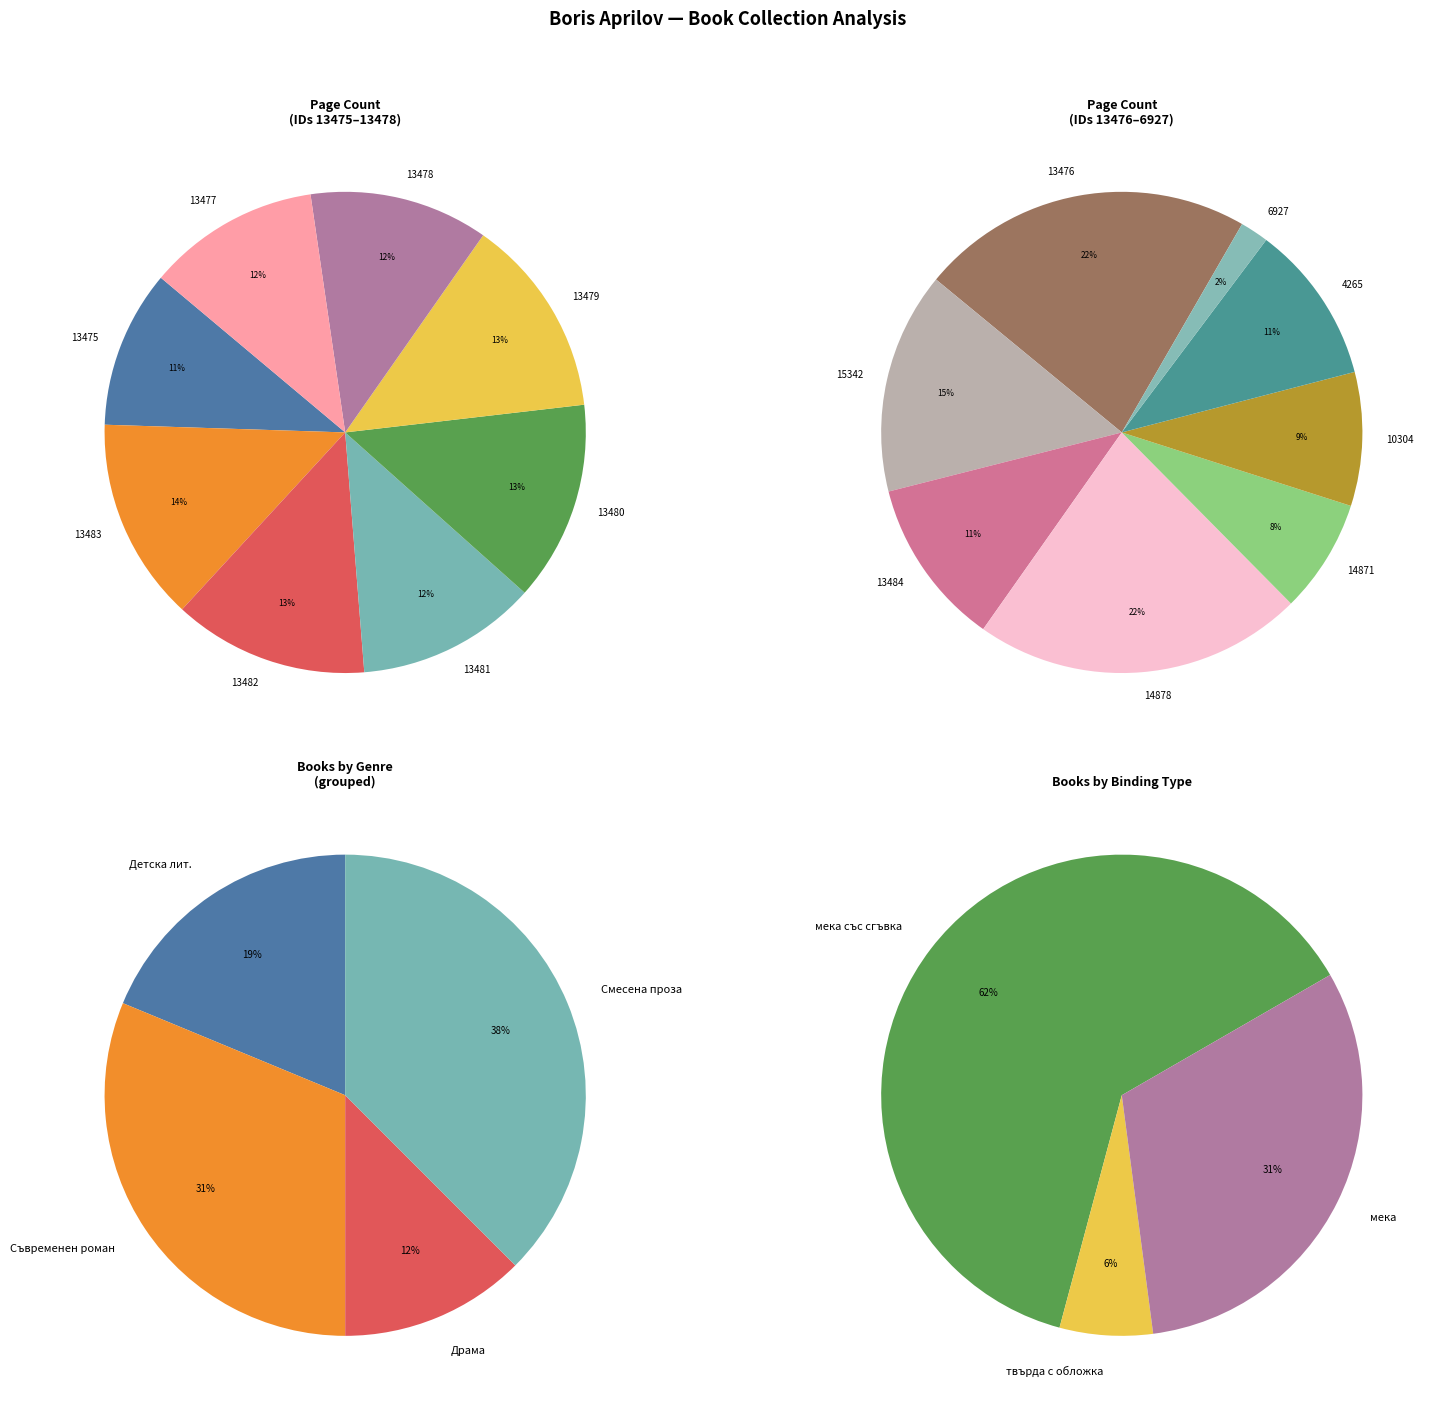

Count the number of slices in the pie.

16